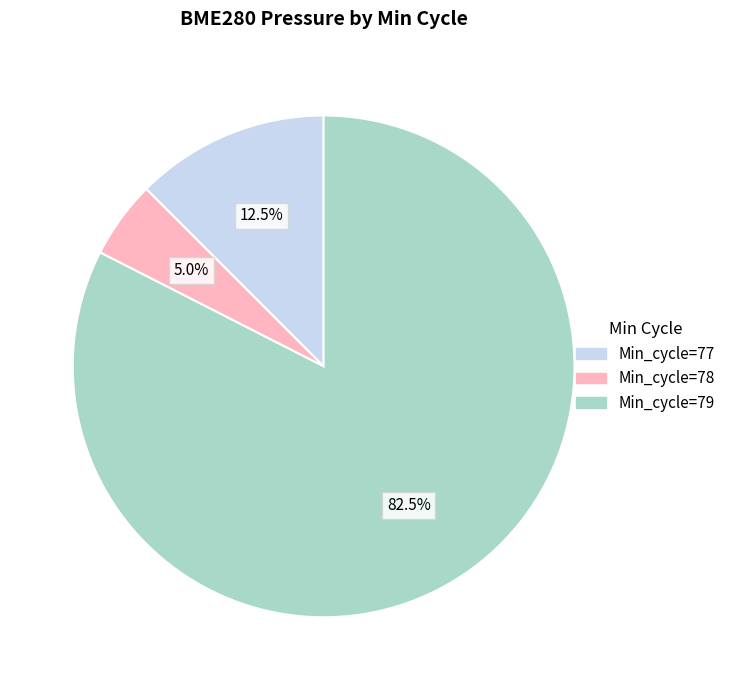

Is there a majority slice in this chart?

Yes